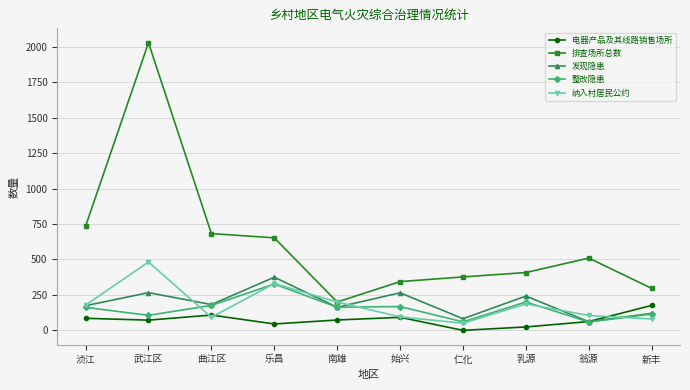

What position from the right is 曲江区?

8